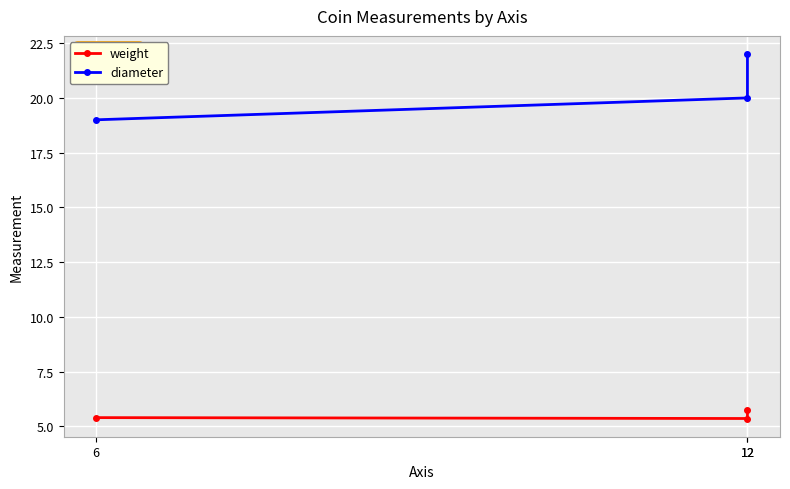

Between 12 and 6, which is larger?

12